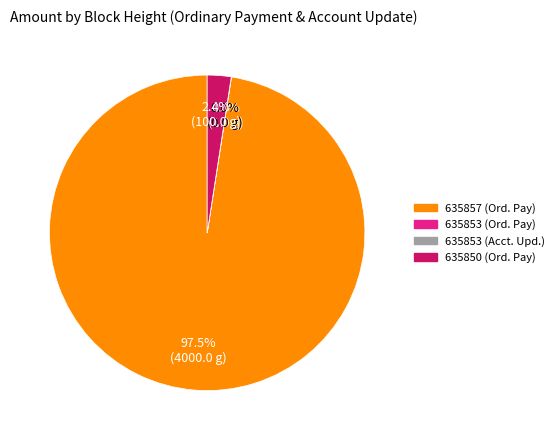

Is there any slice that represents more than half of the pie?

Yes